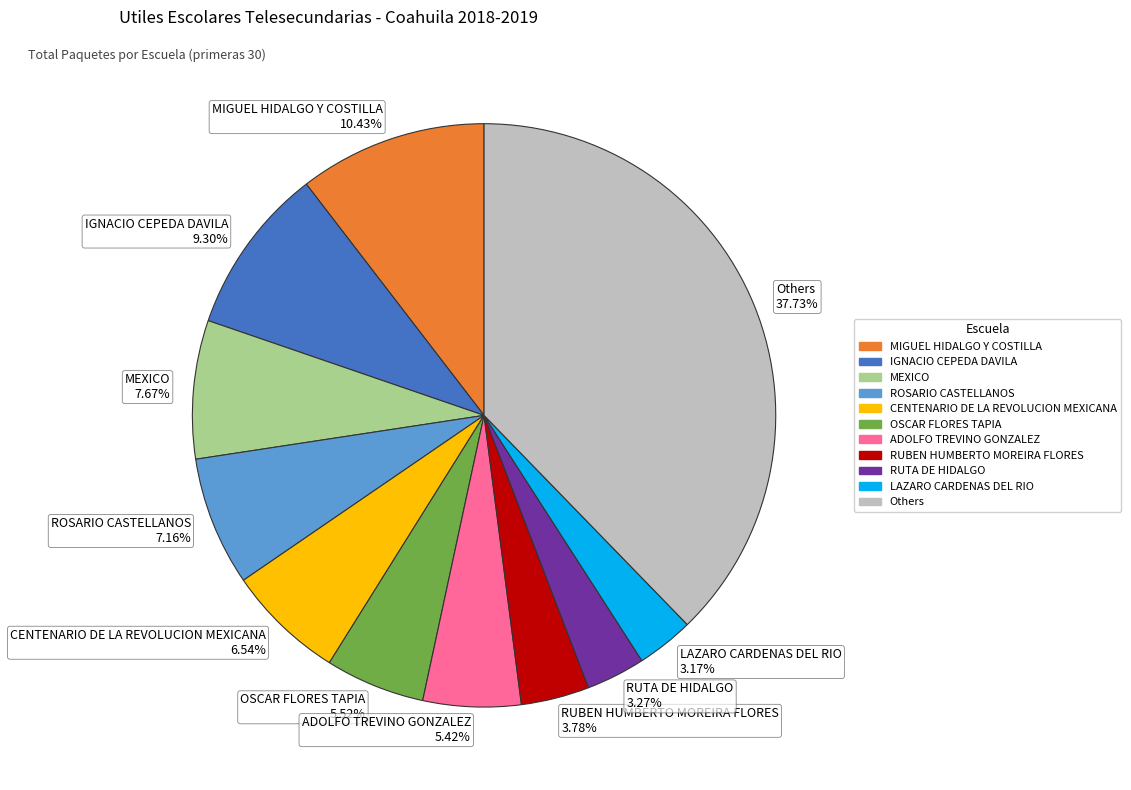

Is RUTA DE HIDALGO 3.27% the majority of the pie?

No